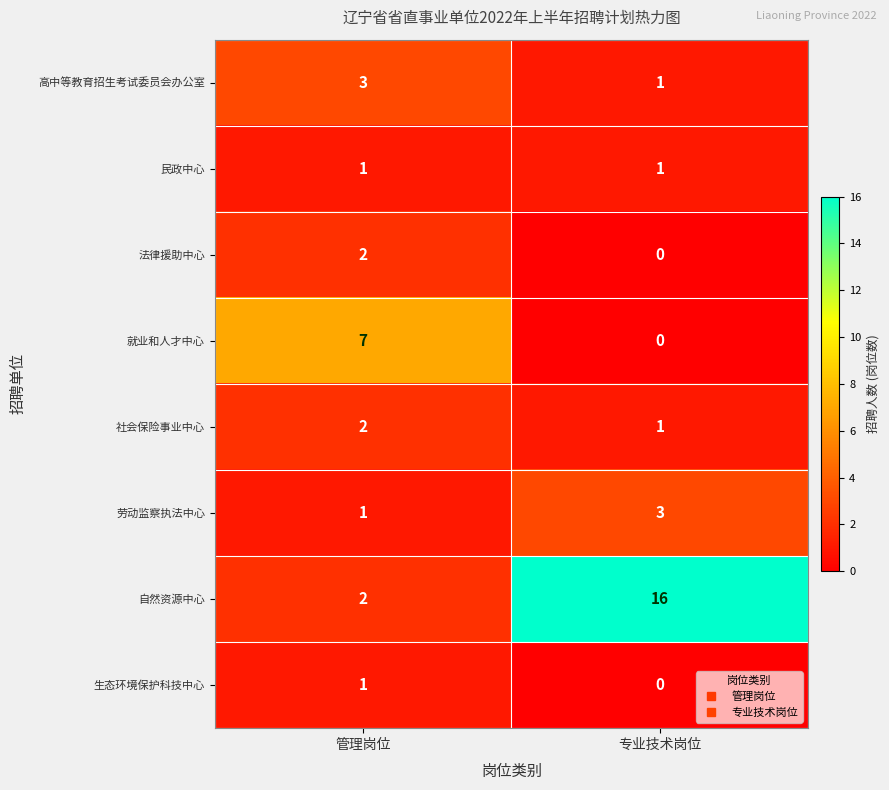

Reading left to right, transcribe all the data shown in this chart.

高中等教育招生考试委员会办公室: 3	1
民政中心: 1	1
法律援助中心: 2	0
就业和人才中心: 7	0
社会保险事业中心: 2	1
劳动监察执法中心: 1	3
自然资源中心: 2	16
生态环境保护科技中心: 1	0